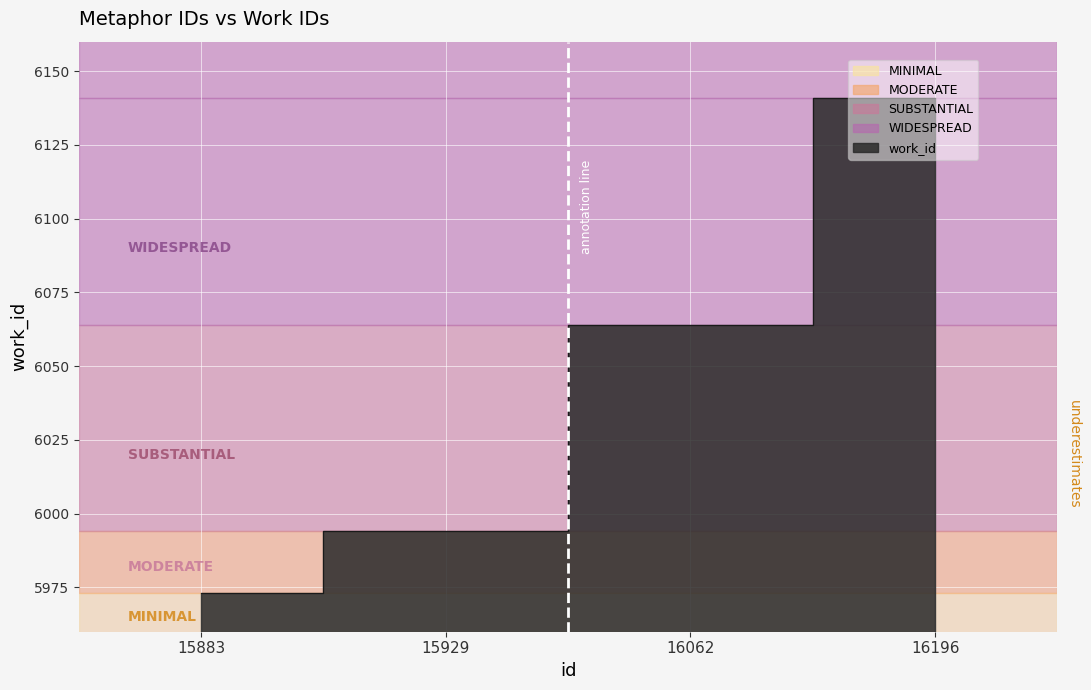

Rank the categories by value from lowest to highest.

15883, 15929, 16062, 16196